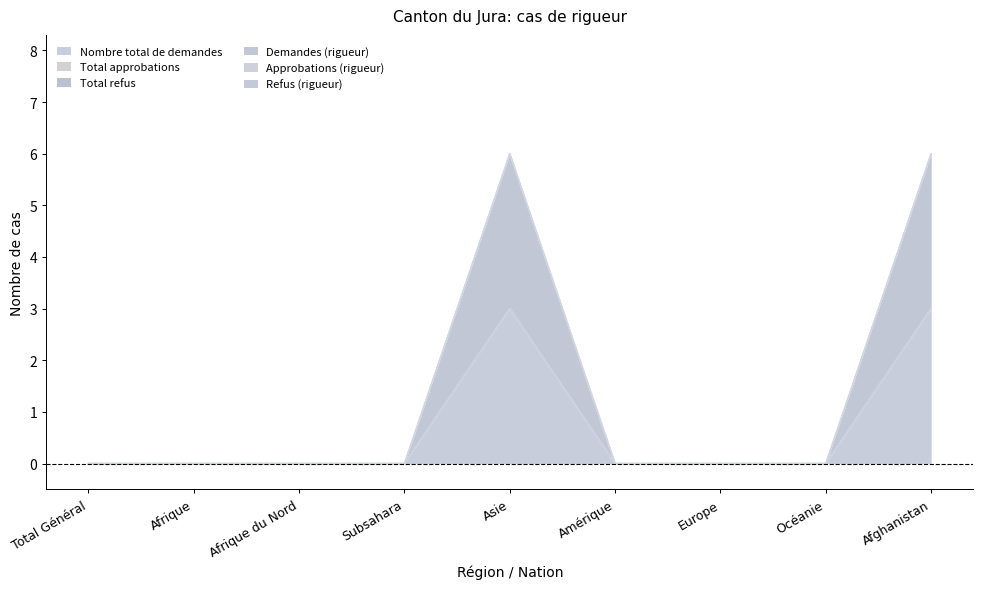

Which series has the largest range (max minus min)?

Nombre total de demandes